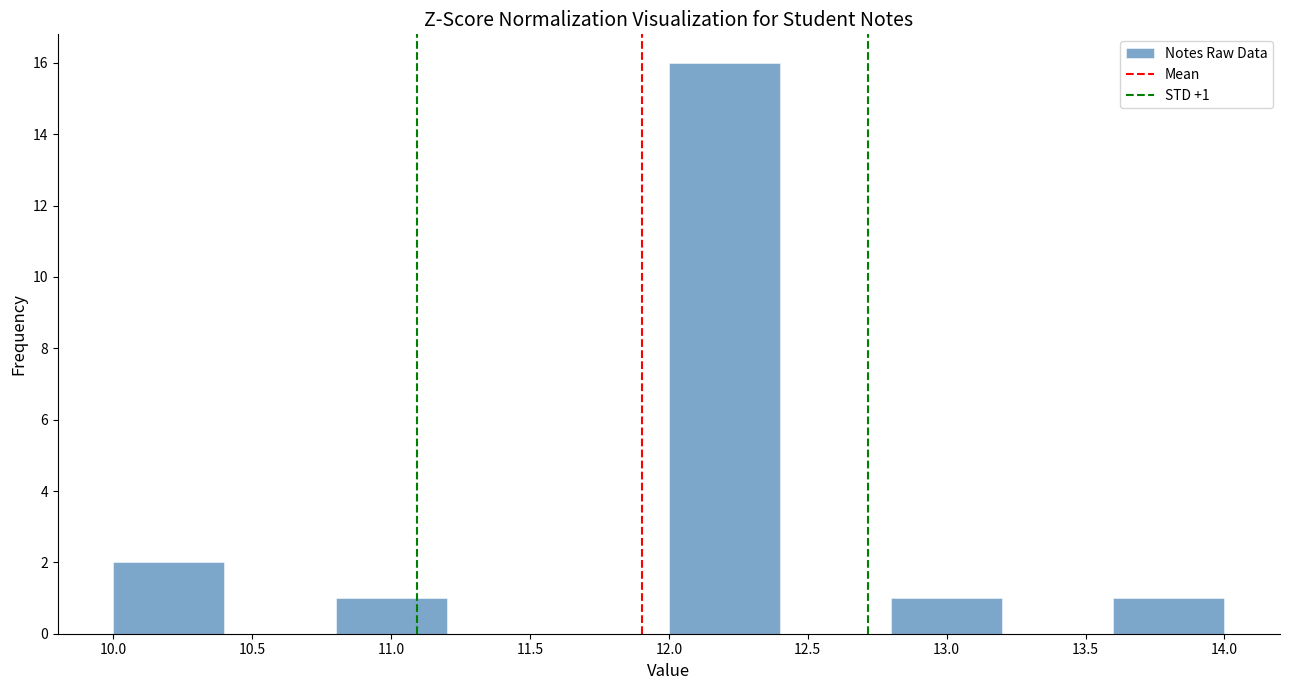

Over which range of the x-axis is the bar tallest?

12.0 to 12.4